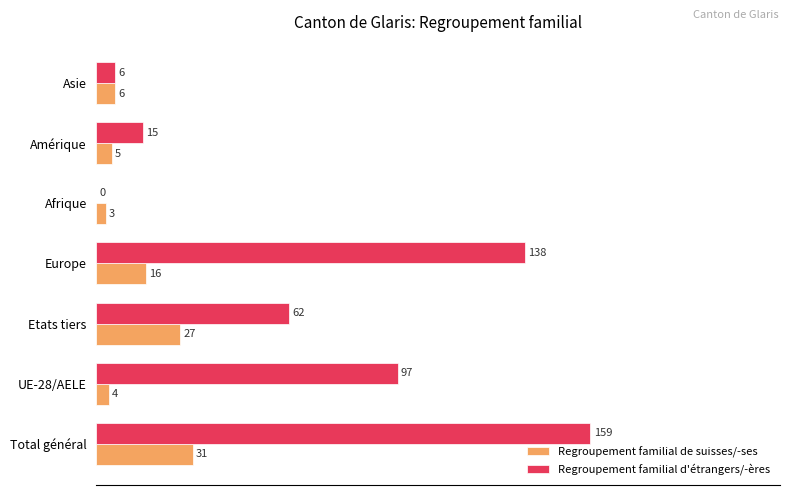

Which series changed the most between Total général and Afrique?

Regroupement familial d'étrangers/-ères